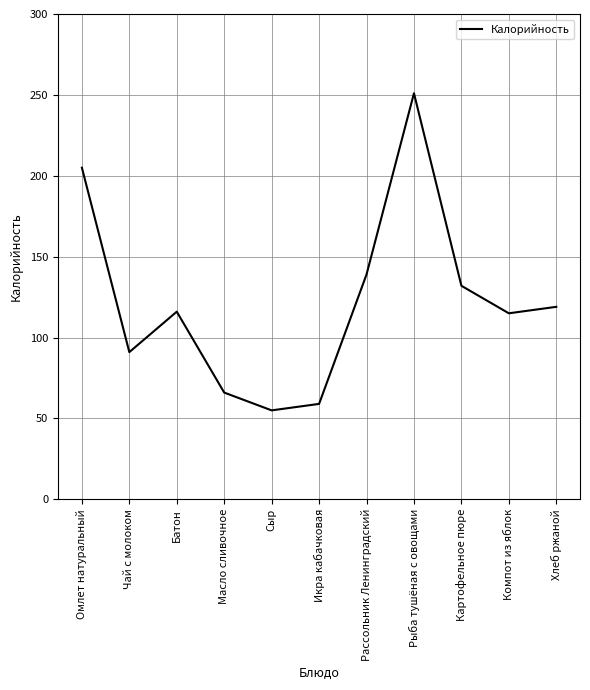

Is it true that the value at Сыр is 92?

False